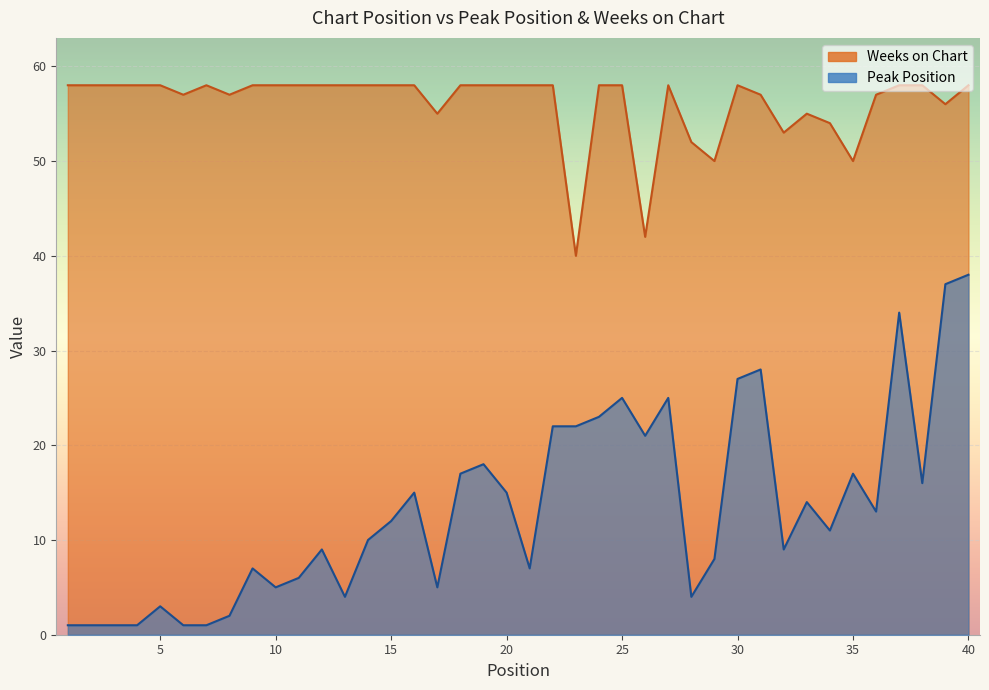

At how many categories does at least one series exceed 25?

40